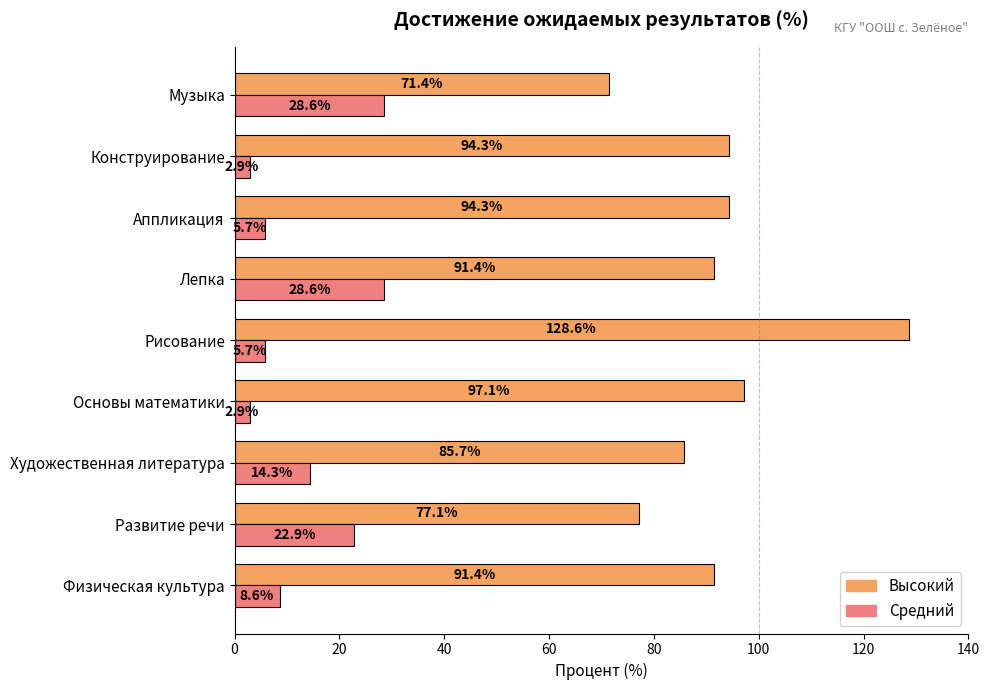

Which series has the widest spread of values?

Высокий